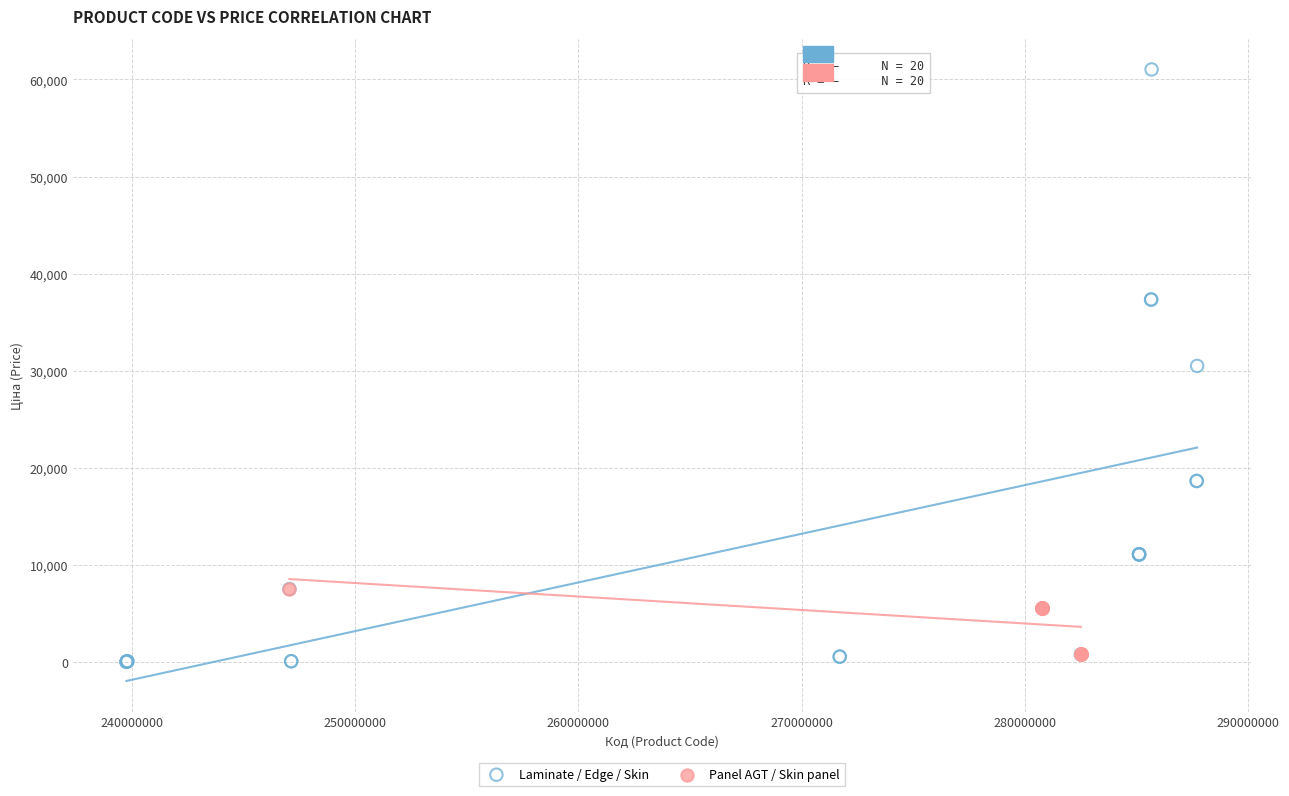

What are all the series names shown in the legend?

Laminate / Edge / Skin, Panel AGT / Skin panel